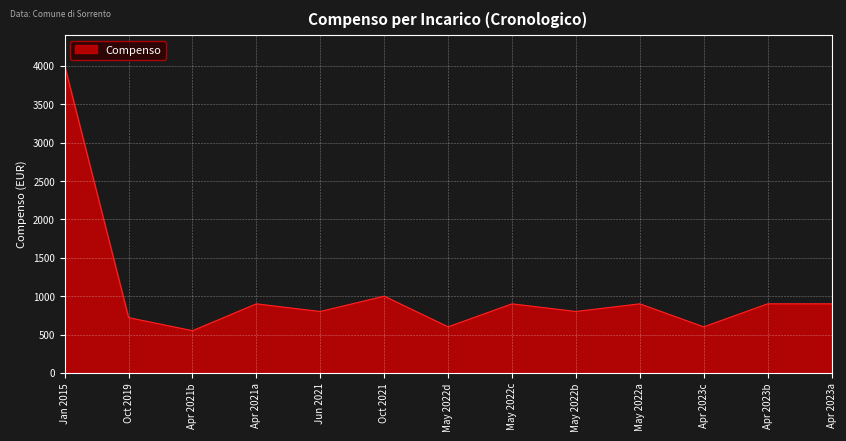

Count the number of categories in the chart.

13